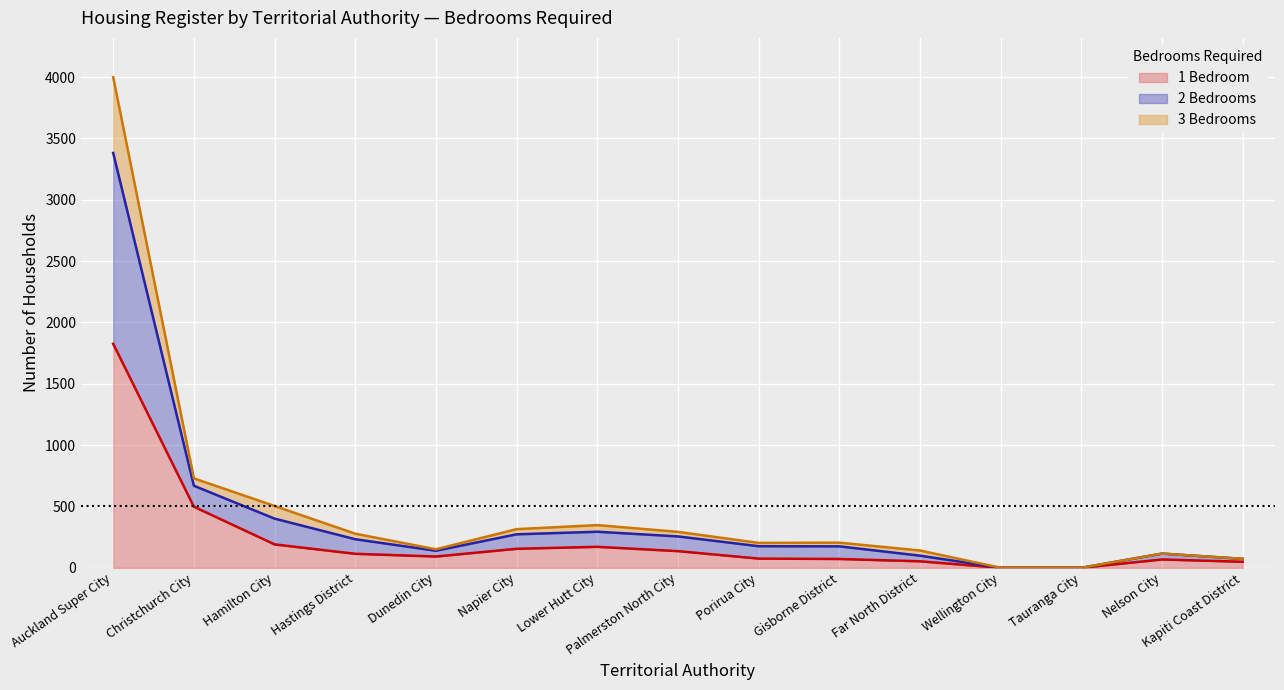

The 3 Bedrooms series shows 286 at Christchurch City. True or false?

False